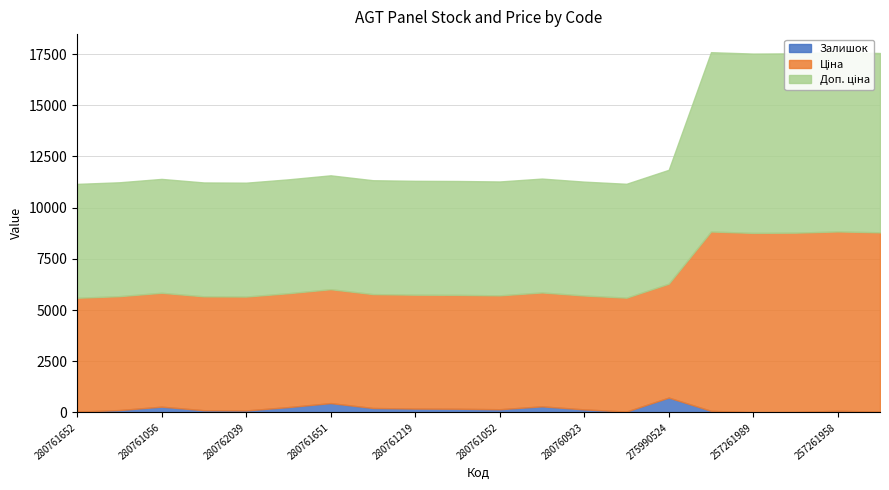

At 257261959, list the series in order from smallest to largest.

Залишок, Ціна, Доп. ціна